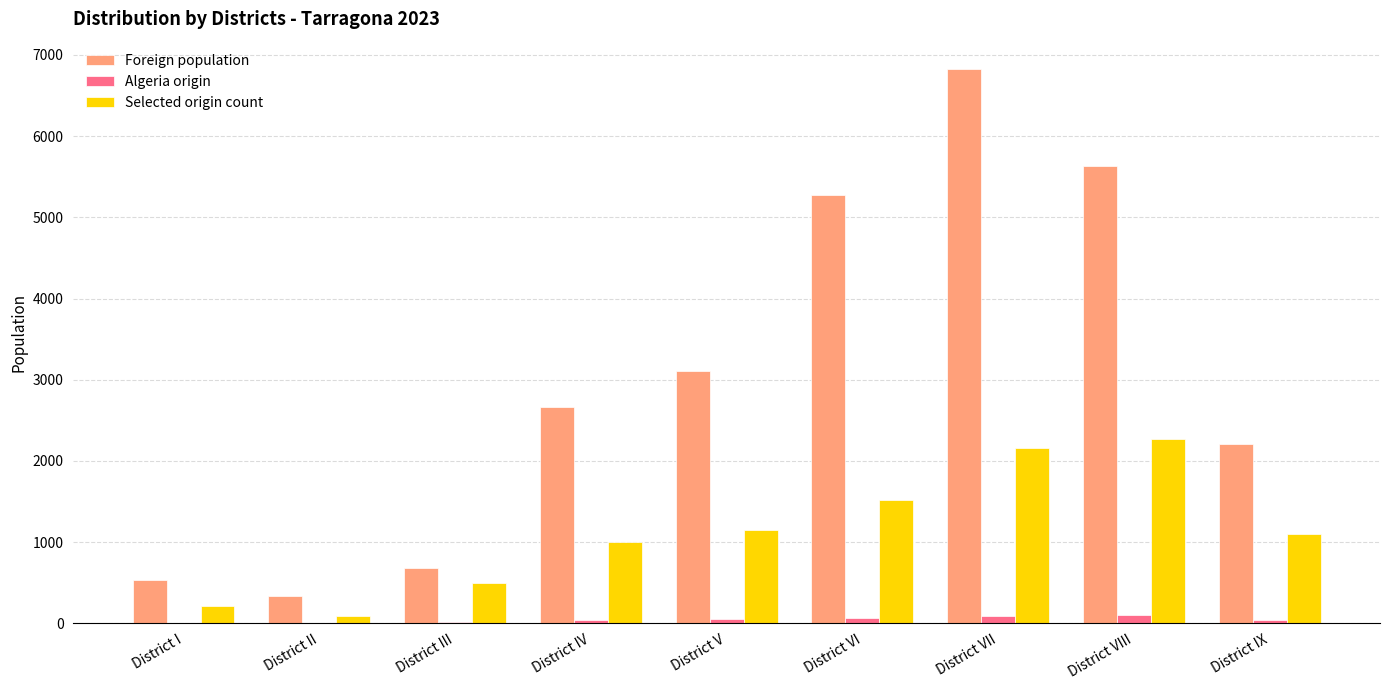

Are the bars horizontal?

No